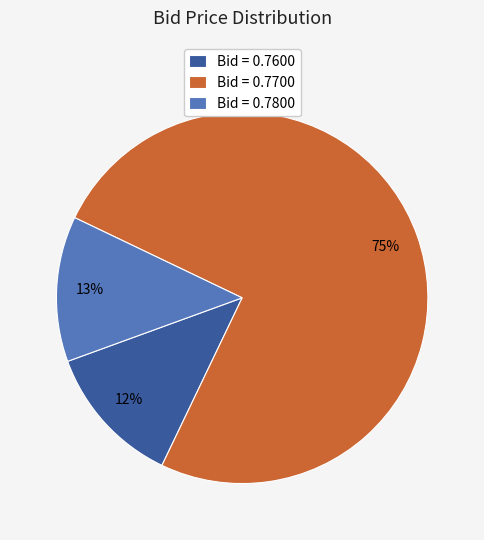

Which category has the biggest portion of the pie?

Bid = 0.7700